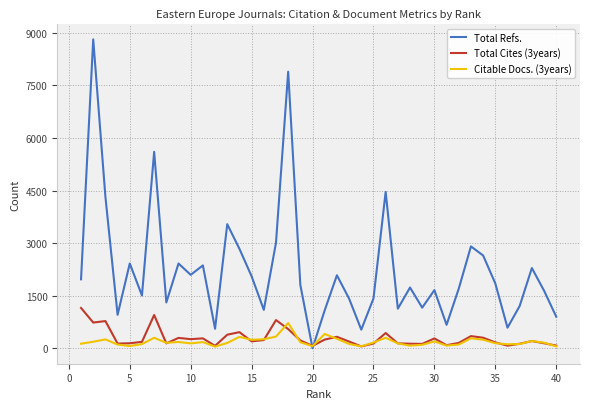

List the series in order of their peak value, lowest first.

Citable Docs. (3years), Total Cites (3years), Total Refs.